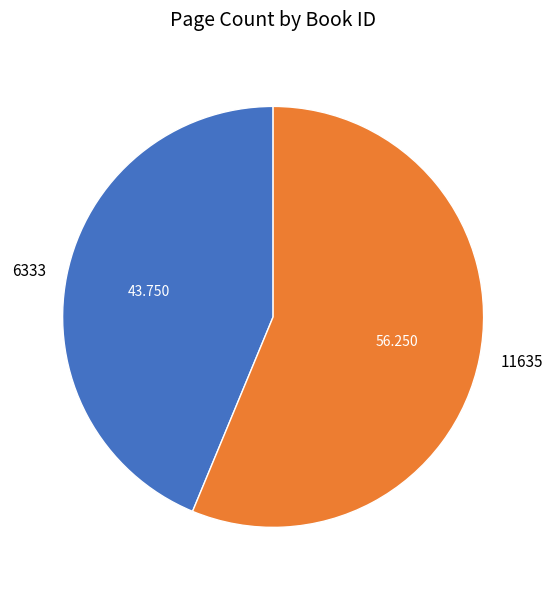

Which has a higher value, 6333 or 11635?

11635